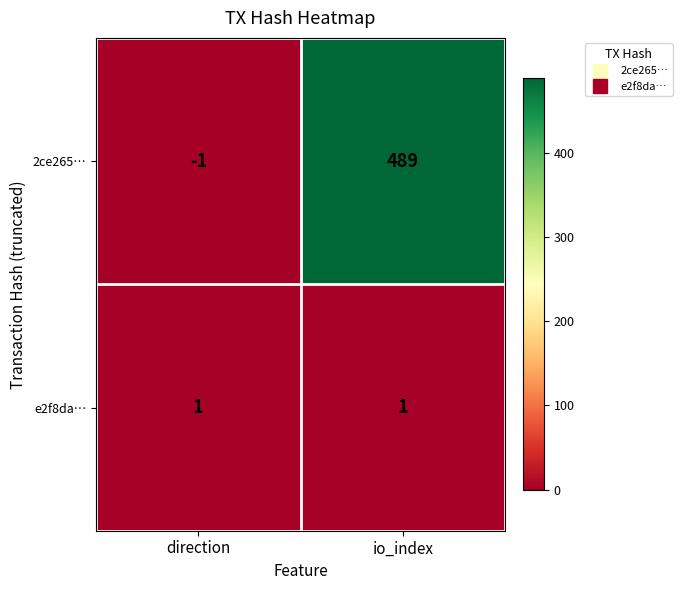

Reading left to right, extract all data points from this chart.

2ce265…: direction=-1	io_index=489
e2f8da…: direction=1	io_index=1